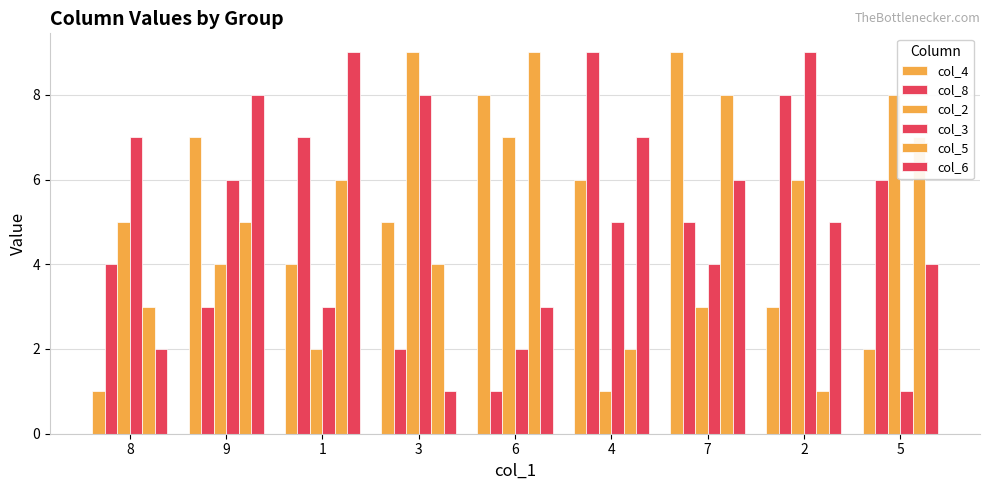

Is the value of col_4 at 4 greater than the value of col_8 at 4?

No